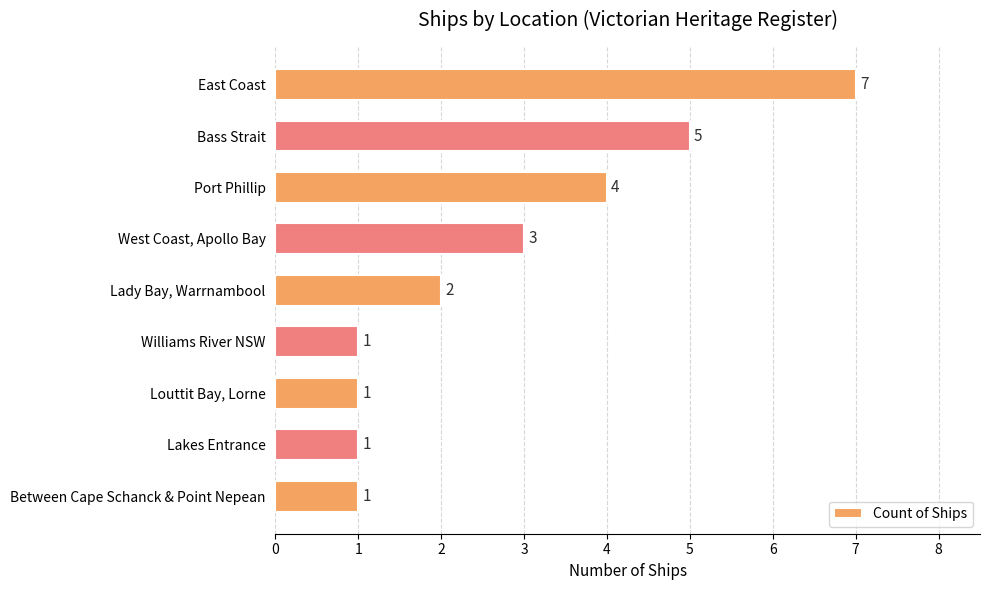

What is the maximum value shown in the chart?

7